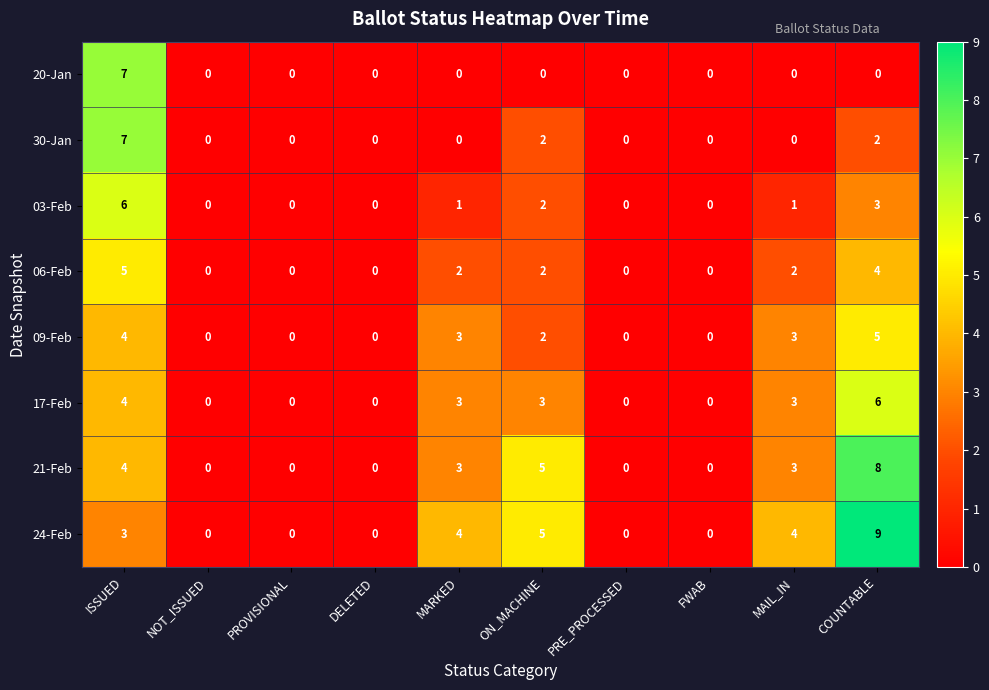

Is it true that 24-Feb equals 0 at FWAB?

True